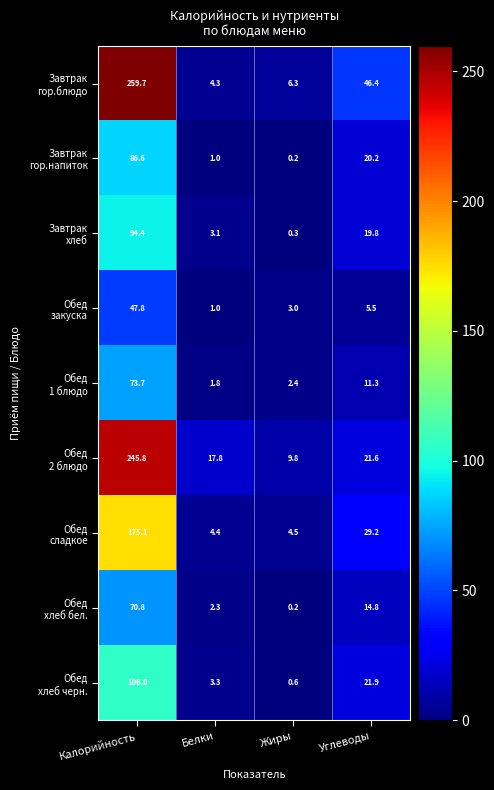

What is the spread (max minus min) of values at Жиры?

9.6